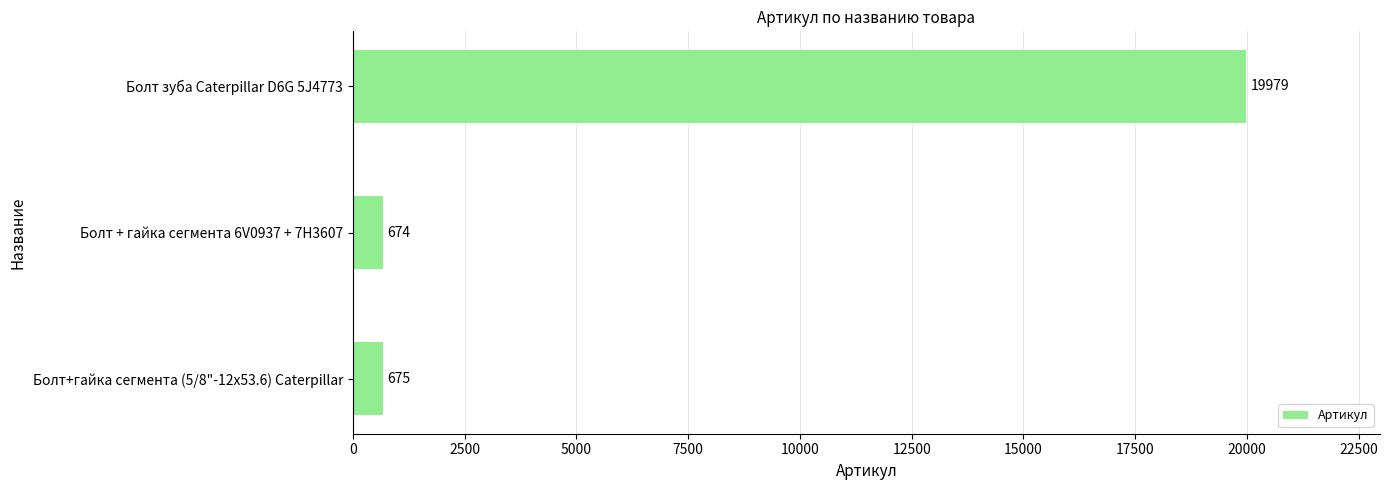

Which has a higher value, Болт+гайка сегмента (5/8"-12х53.6) Caterpillar or Болт зуба Caterpillar D6G 5J4773?

Болт зуба Caterpillar D6G 5J4773